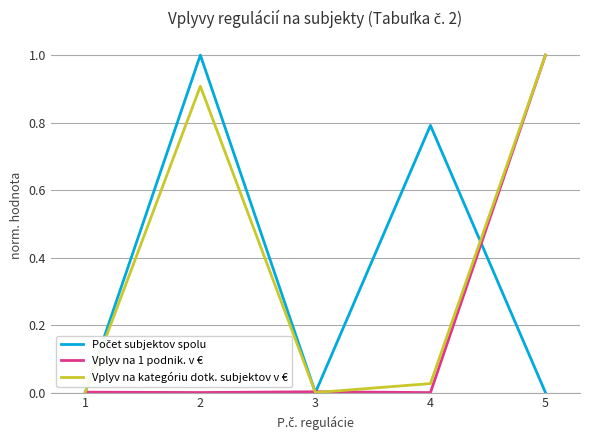

At which category is the sum across all series the highest?

5